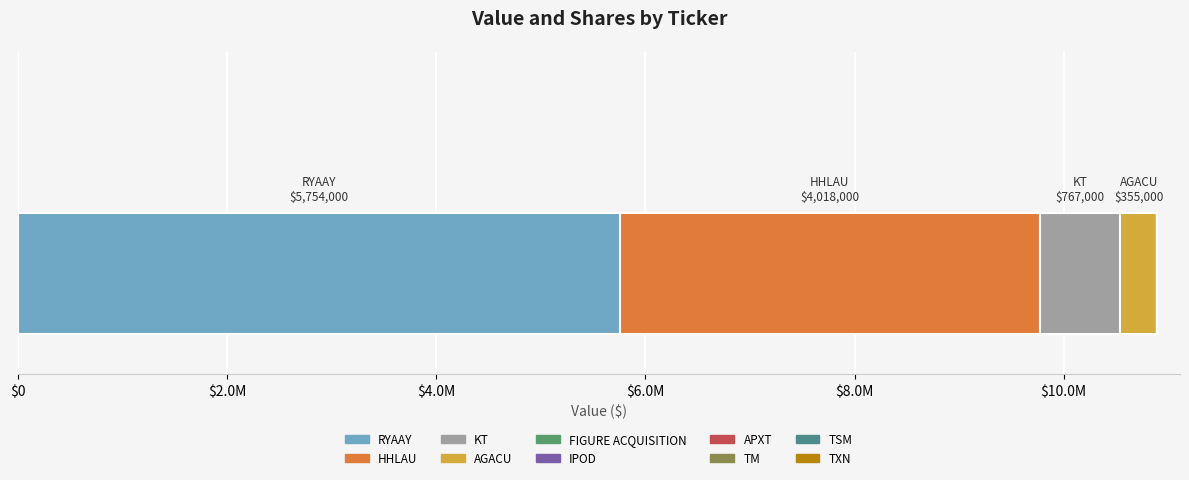

Are the bars horizontal?

Yes